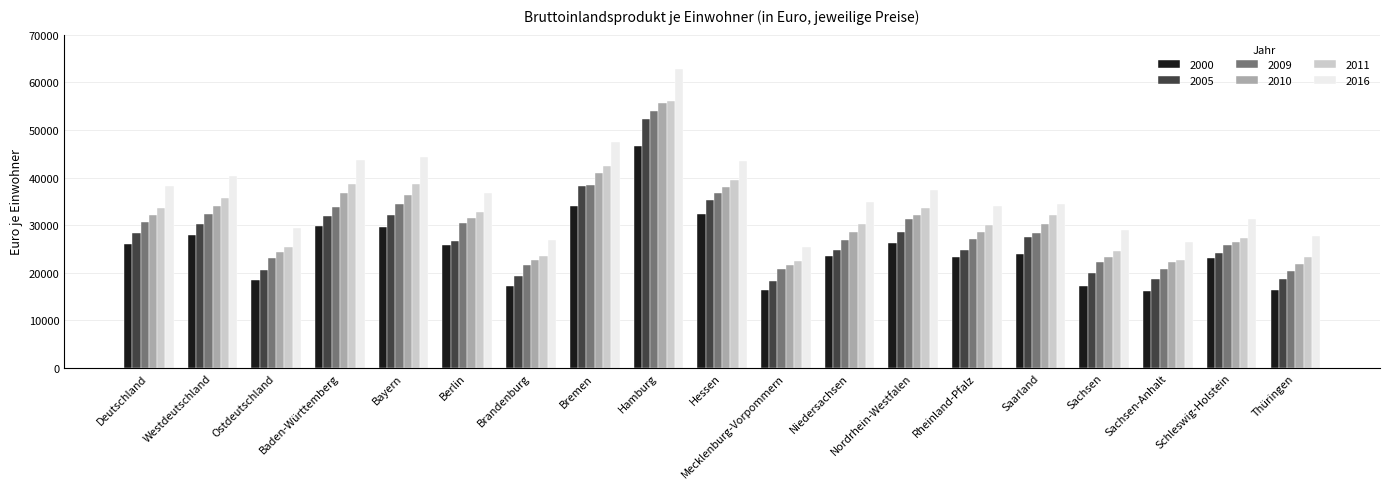

Where is 2009 nearest to the value 37236?

Hessen